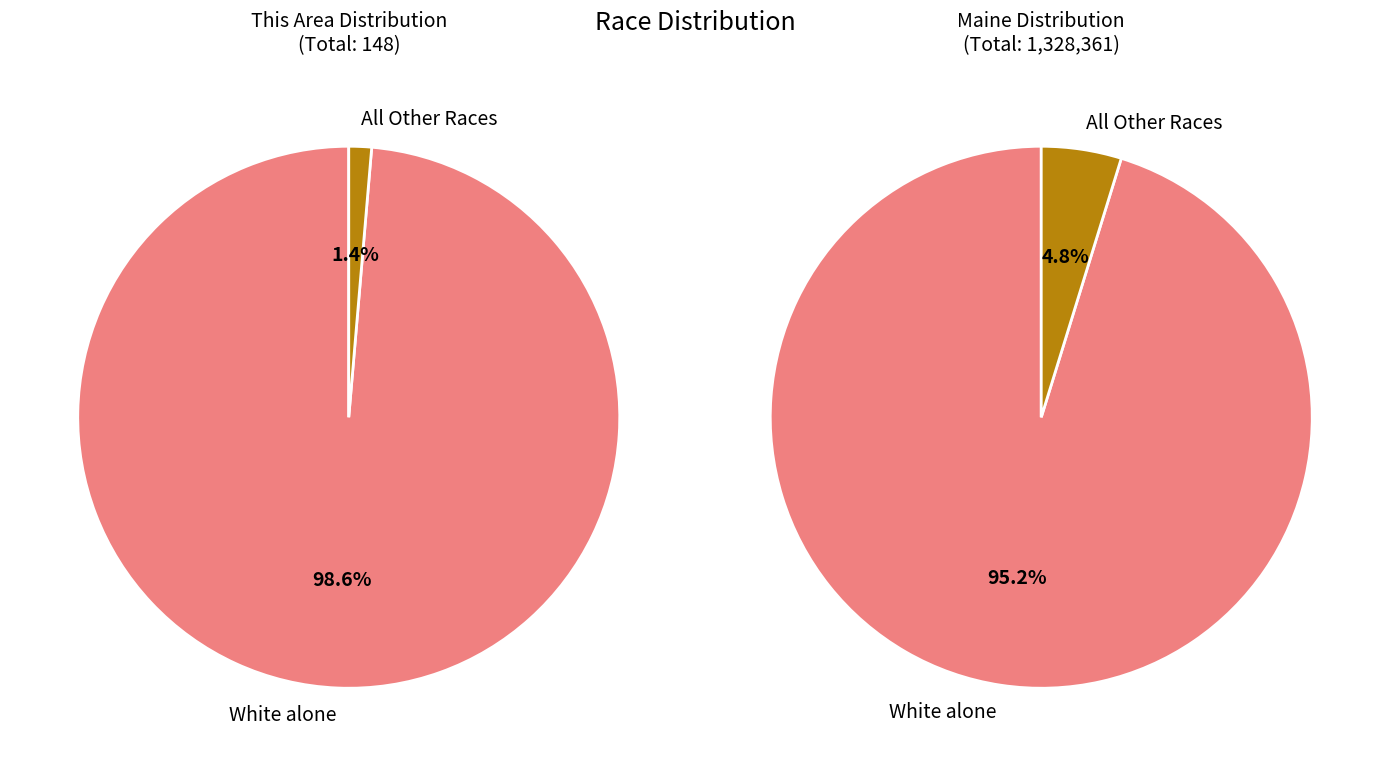

What is the majority slice?

White alone